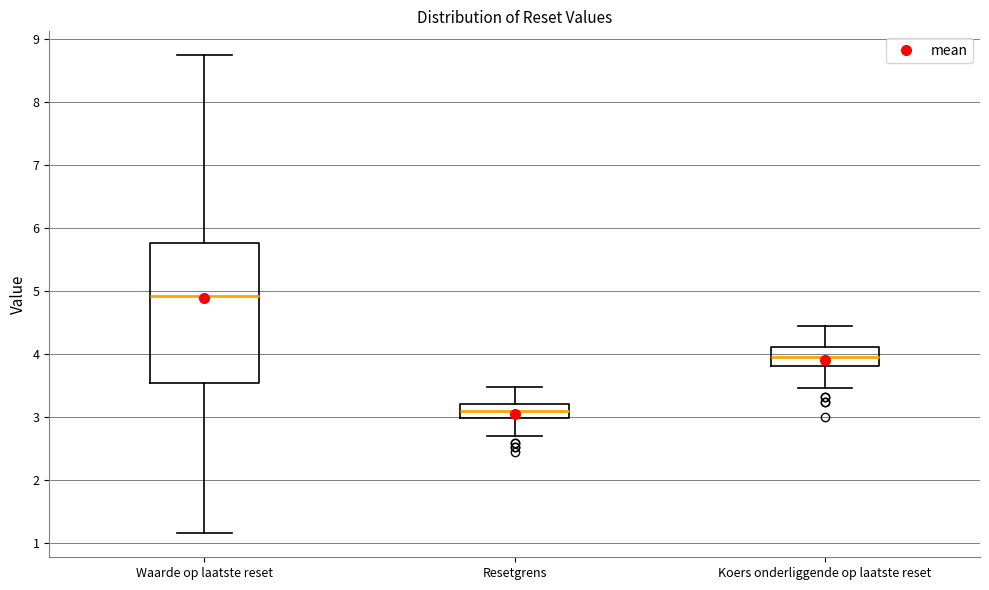

Reading left to right, read every box against the y-axis: the position of its median line, the range the box covers, and the ends of its whiskers. The values are not printed on the chart, so give them approximately, as read against the axis.

Waarde op laatste reset: median 4.9, box 3.5 to 5.8, whiskers 1.2 to 8.7
Resetgrens: median 3.1, box 3.0 to 3.2, whiskers 2.7 to 3.5
Koers onderliggende op laatste reset: median 4.0, box 3.8 to 4.1, whiskers 3.5 to 4.5